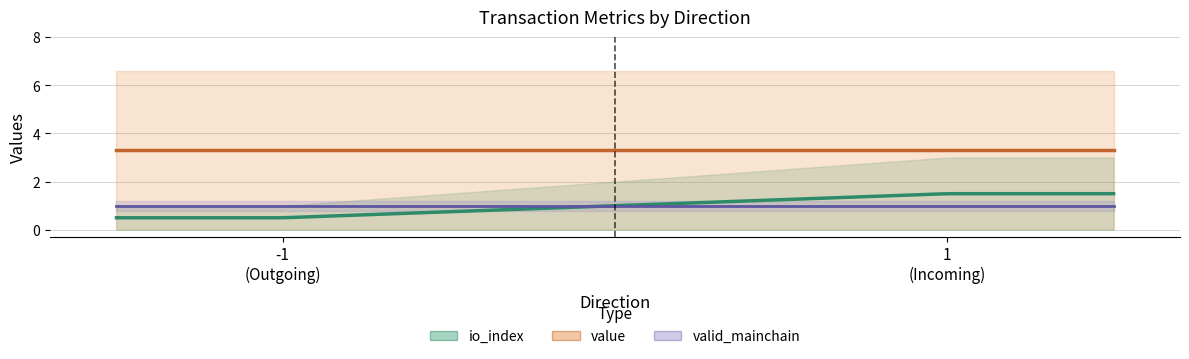

Where is value nearest to the value 3?

-1